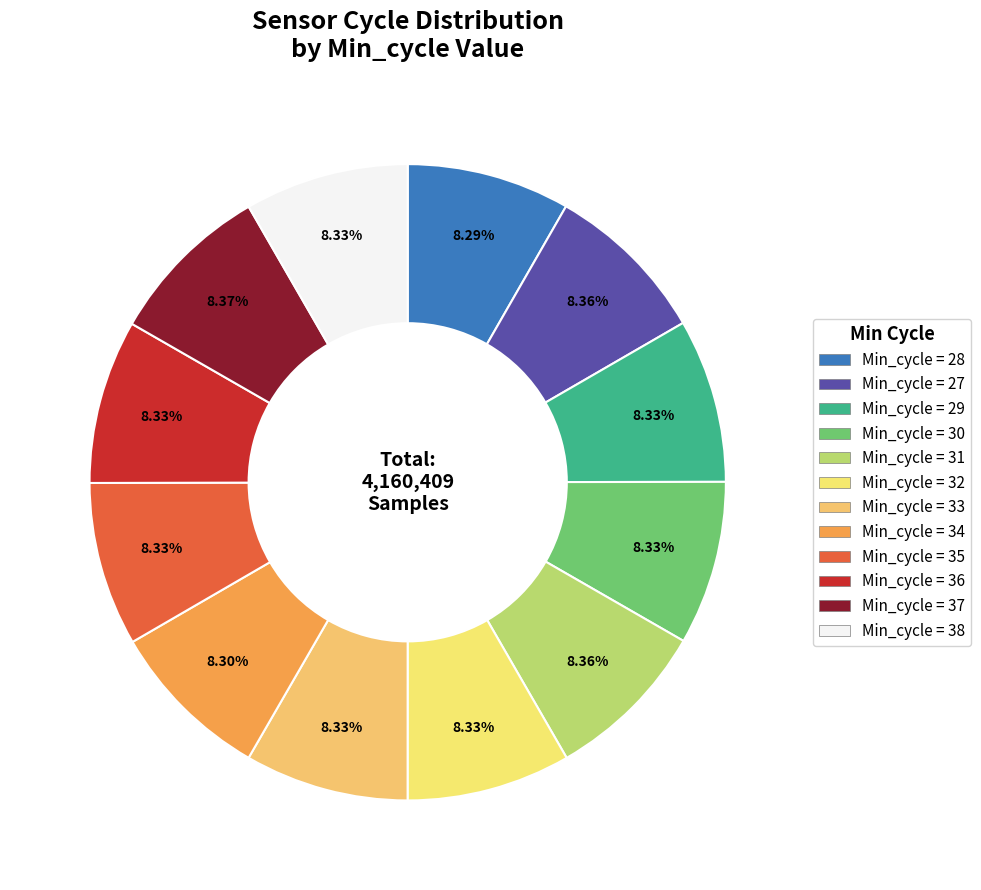

How many segments does this pie chart have?

12